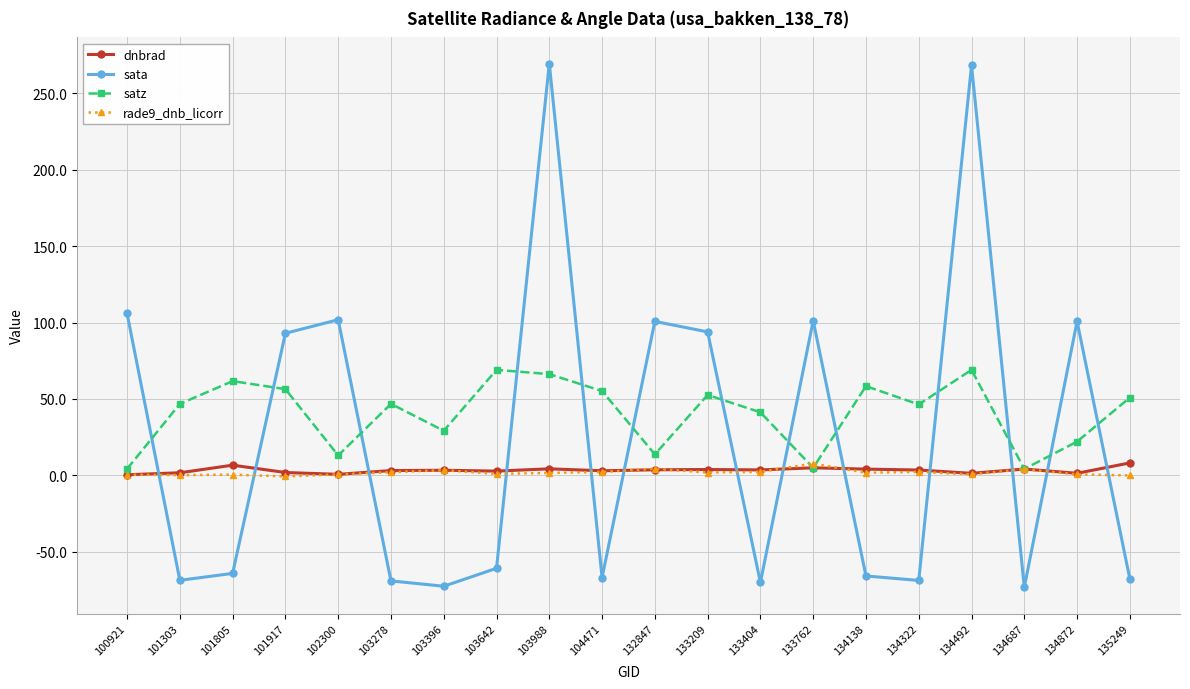

Read the rade9_dnb_licorr value at 133762.

7.7